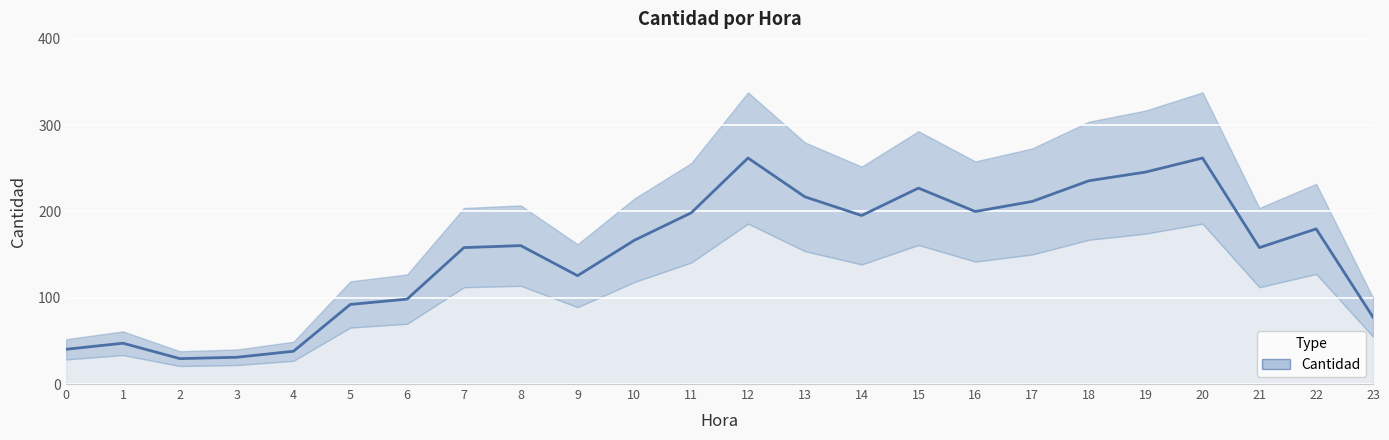

At which category does the data reach its first local peak?

1